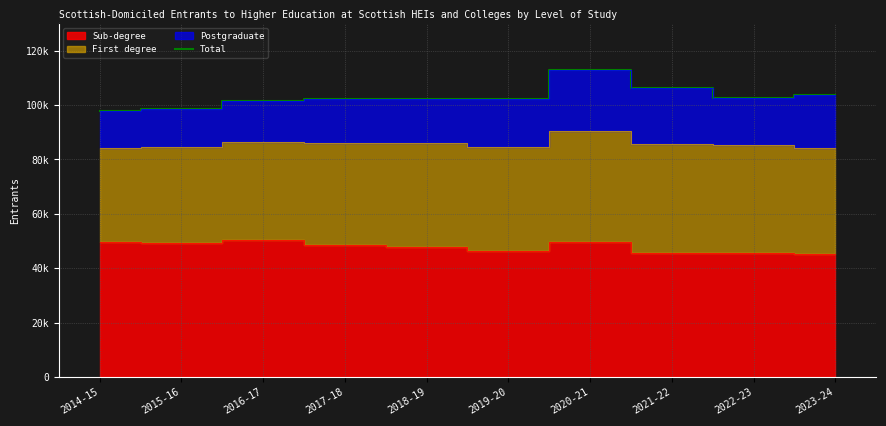

What is the label of the 5th point from the right?

2019-20